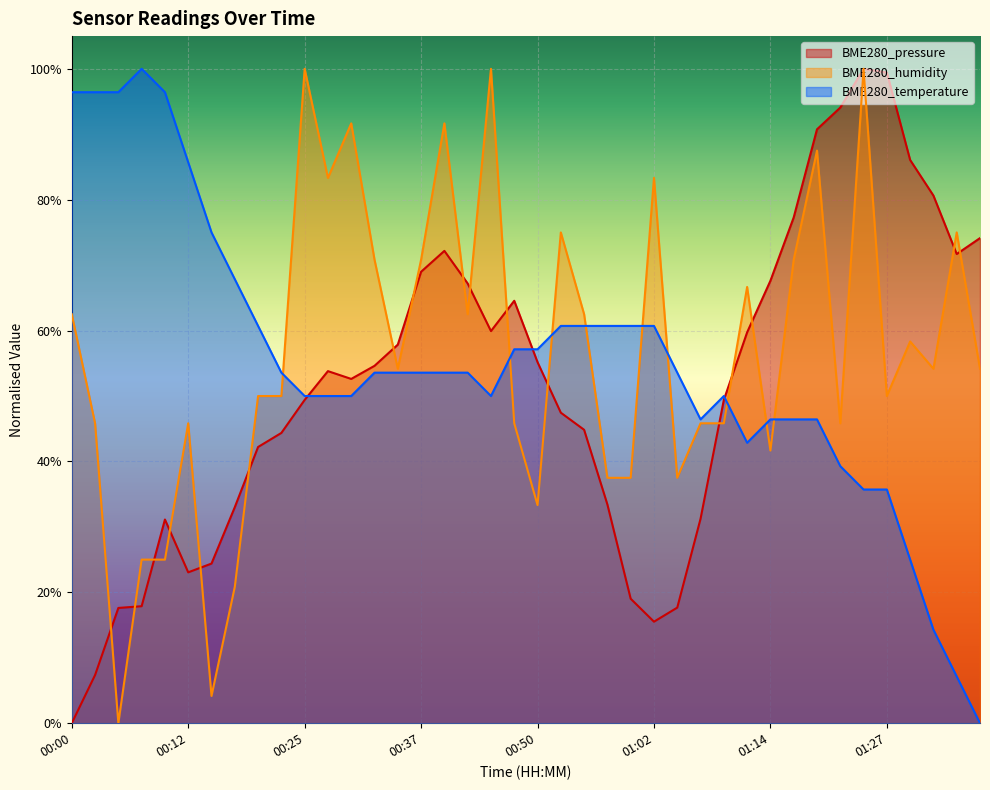

How many lines are shown in the chart?

3